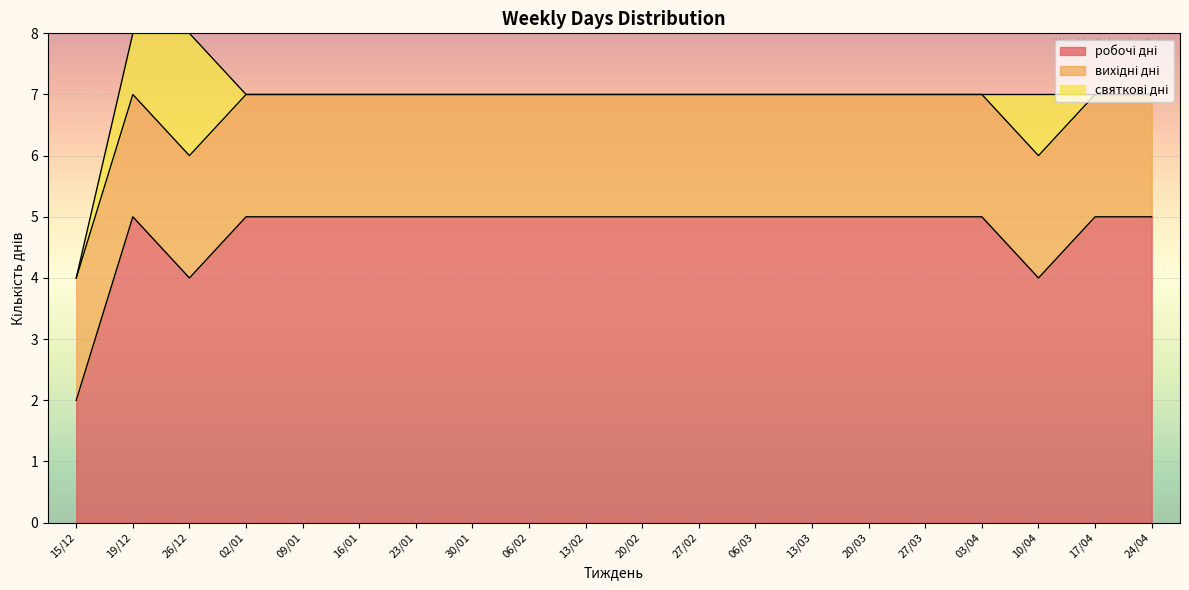

Reading left to right, extract all data points from this chart.

робочі дні: 15/12=2	19/12=5	26/12=4	02/01=5	09/01=5	16/01=5	23/01=5	30/01=5	06/02=5	13/02=5	20/02=5	27/02=5	06/03=5	13/03=5	20/03=5	27/03=5	03/04=5	10/04=4	17/04=5	24/04=5
вихідні дні: 15/12=2	19/12=2	26/12=2	02/01=2	09/01=2	16/01=2	23/01=2	30/01=2	06/02=2	13/02=2	20/02=2	27/02=2	06/03=2	13/03=2	20/03=2	27/03=2	03/04=2	10/04=2	17/04=2	24/04=2
святкові дні: 15/12=0	19/12=1	26/12=2	02/01=0	09/01=0	16/01=0	23/01=0	30/01=0	06/02=0	13/02=0	20/02=0	27/02=0	06/03=0	13/03=0	20/03=0	27/03=0	03/04=0	10/04=1	17/04=0	24/04=0